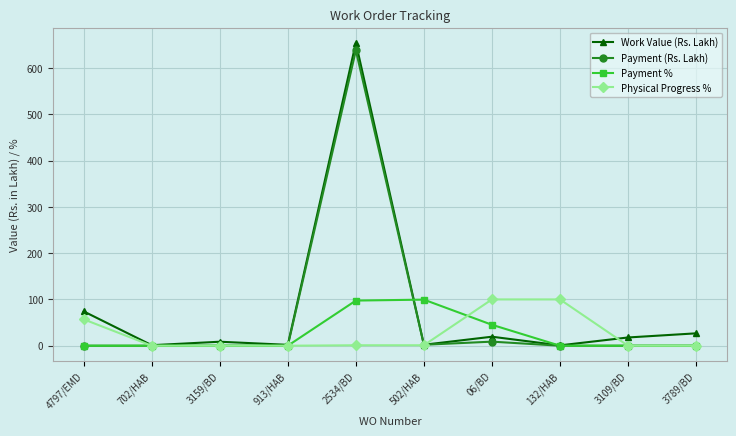

Where is Payment (Rs. Lakh) nearest to the value 319?

06/BD